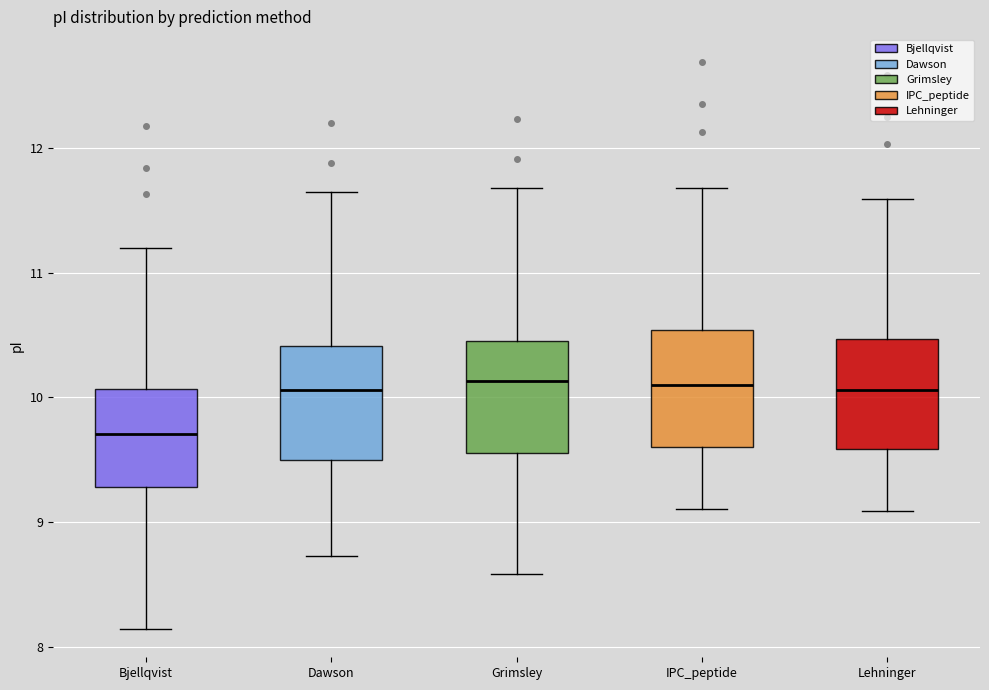

Where is the upper edge of the box for Bjellqvist on the y-axis? The values are not printed on the chart, so give them approximately, as read against the axis.

10.1